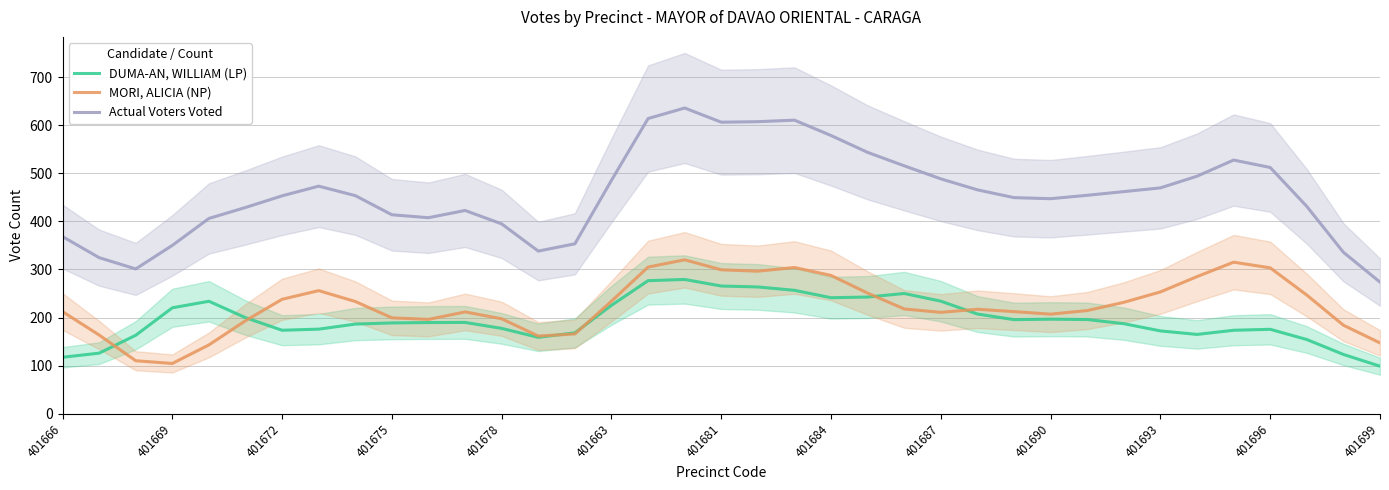

What are all the series names shown in the legend?

DUMA-AN, WILLIAM (LP), MORI, ALICIA (NP), Actual Voters Voted